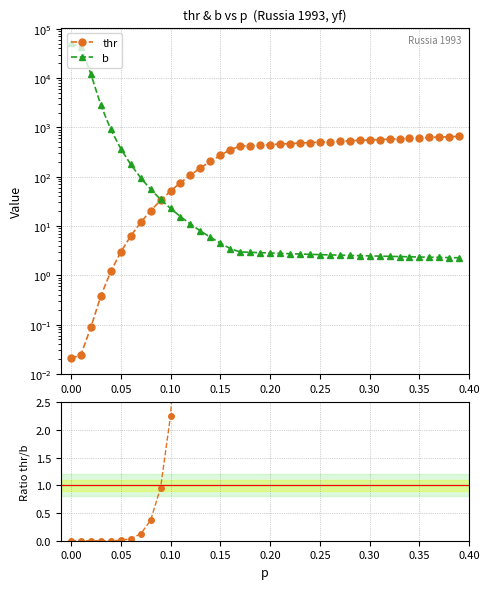

What is the label of the 30th point from the right?

0.10